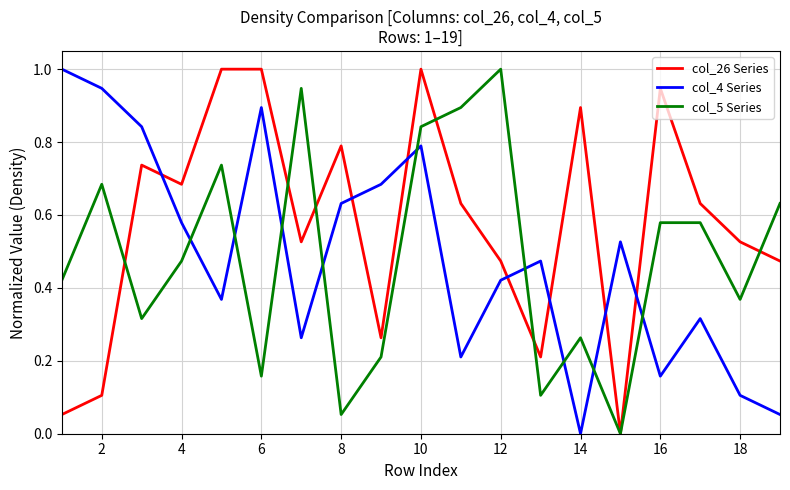

What is the greatest value displayed?

1.0